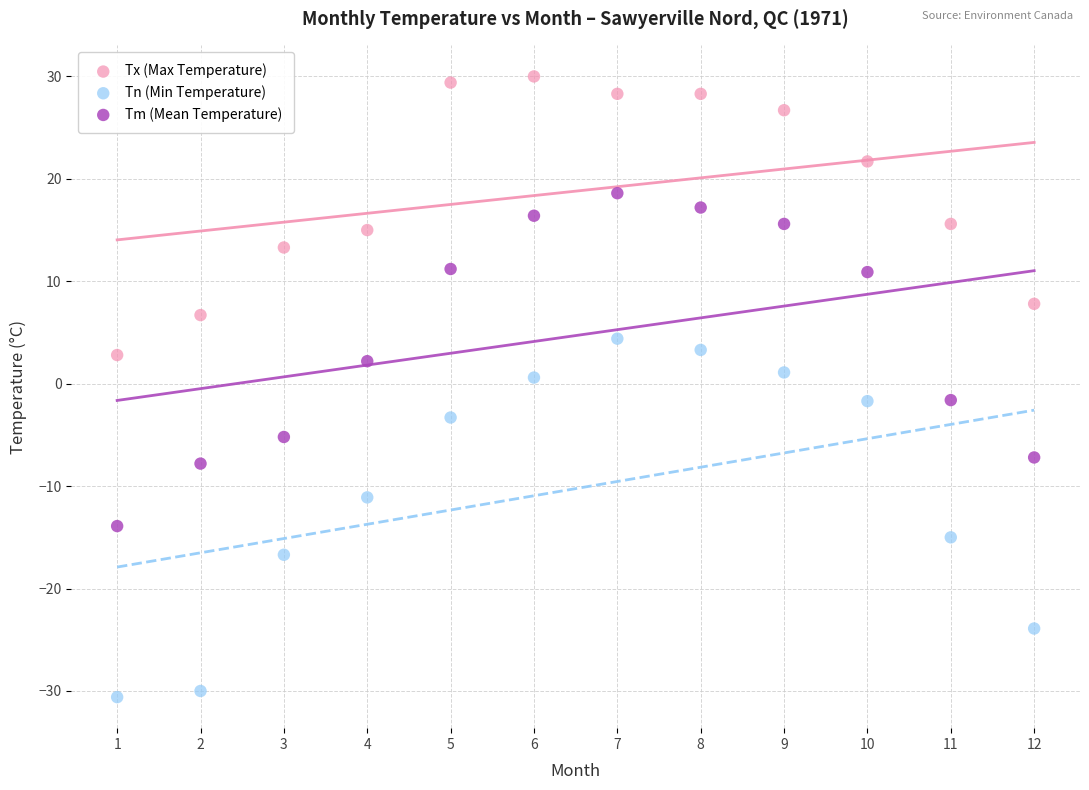

What are all the series names shown in the legend?

Tx (Max Temperature), Tn (Min Temperature), Tm (Mean Temperature)